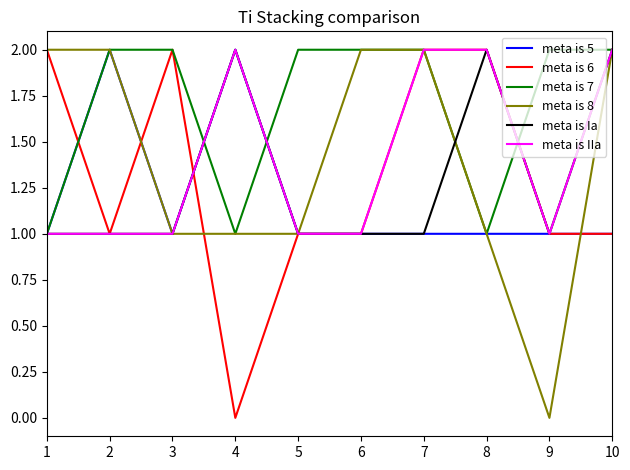

Which series has the largest total across all categories?

meta is 7